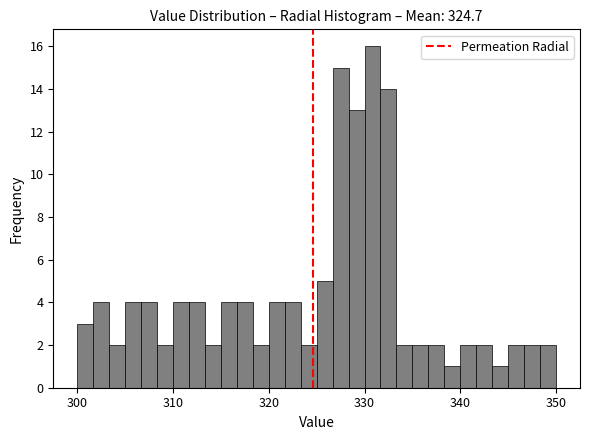

Read against the x-axis, roughly where is the centre of the tallest bar?

331